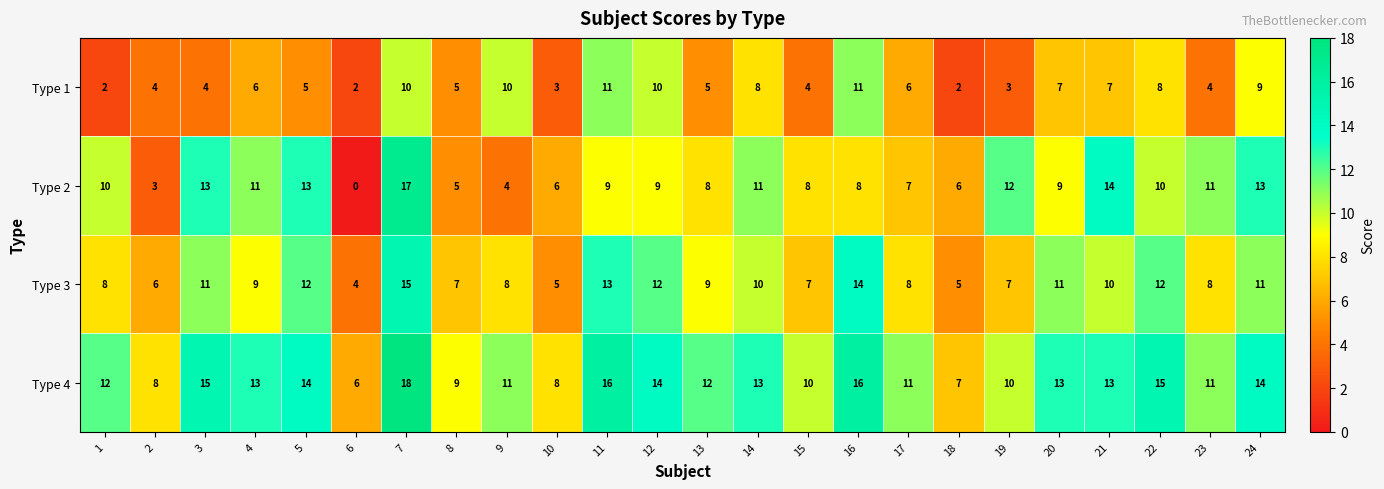

Which series changed the most between 7 and 12?

Type 2